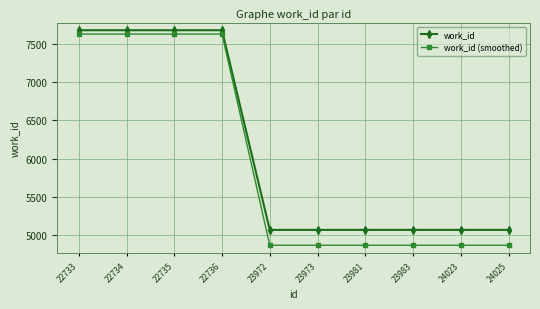

What is the maximum value shown in the chart?

7674